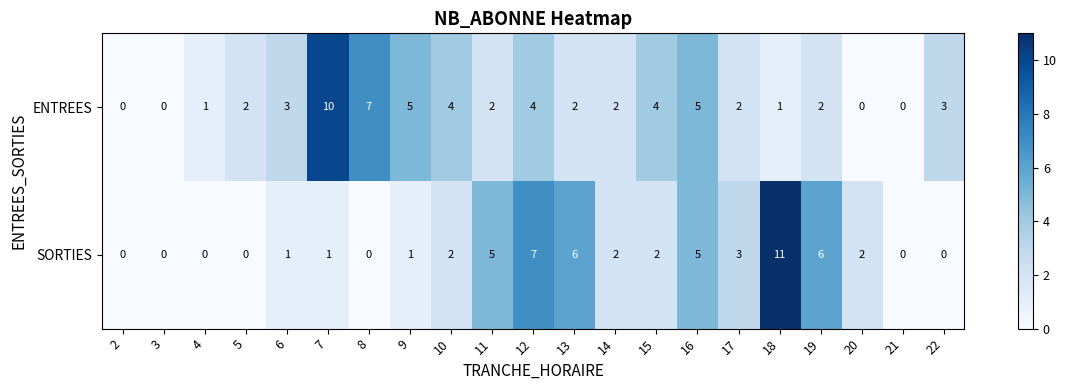

At which category is the sum across all series the highest?

18